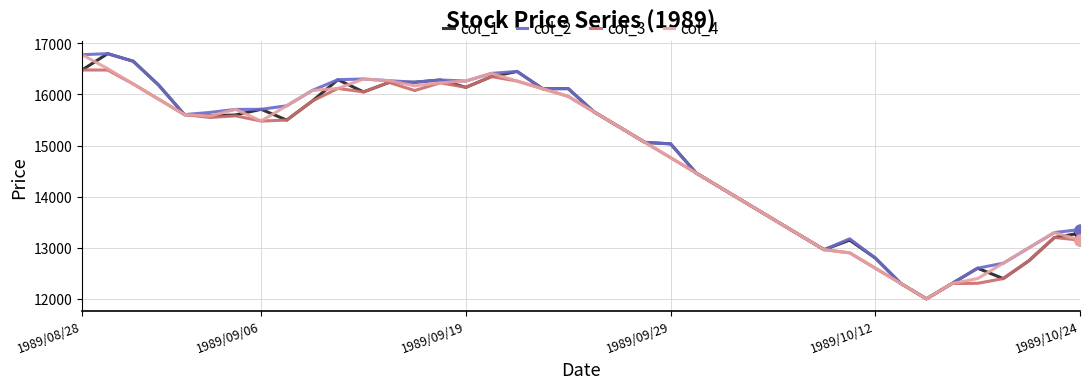

What is the greatest value displayed?

16799